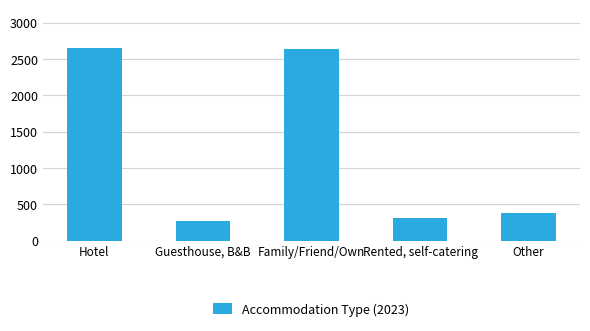

Rank the categories by value from lowest to highest.

Guesthouse, B&B, Rented, self-catering, Other, Family/Friend/Own, Hotel